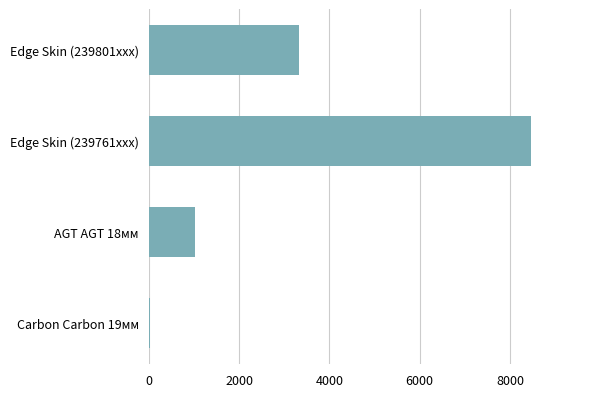

Is it true that the value at AGT AGT 18мм is 672?

False